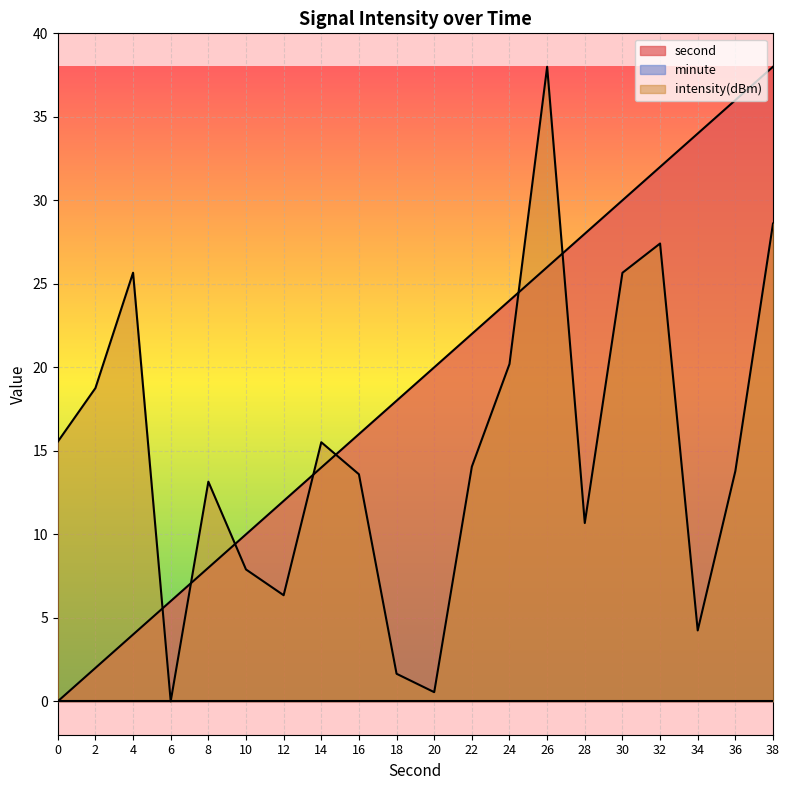

Where is the first local minimum for intensity?

6